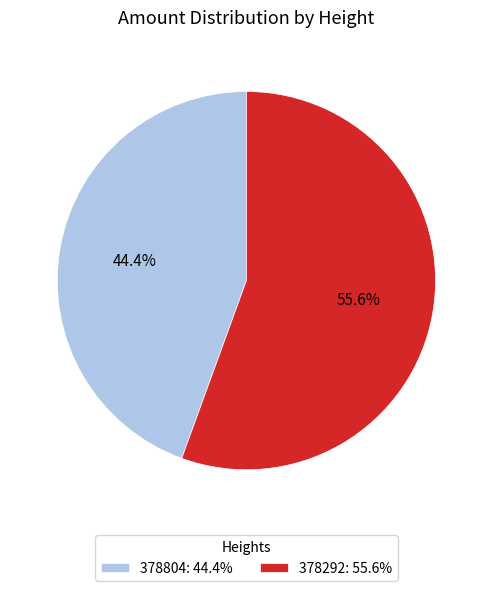

How many slices are in this pie chart?

2